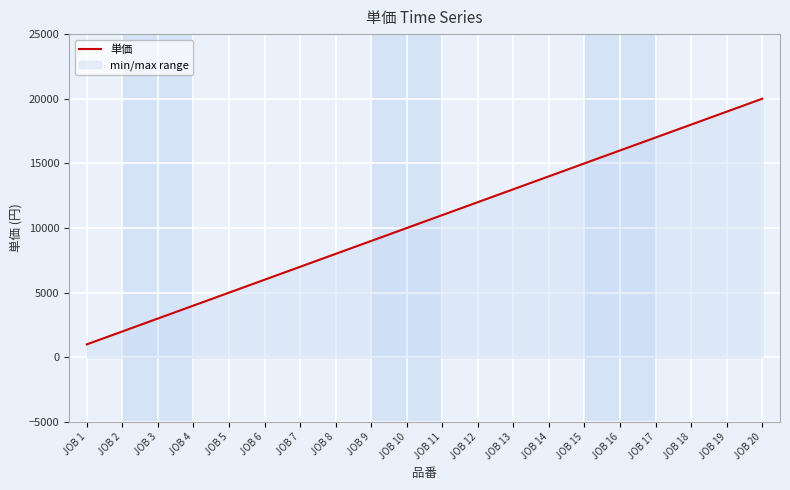

What is the ratio of the value at JOB 15 to the value at JOB 19?

0.8